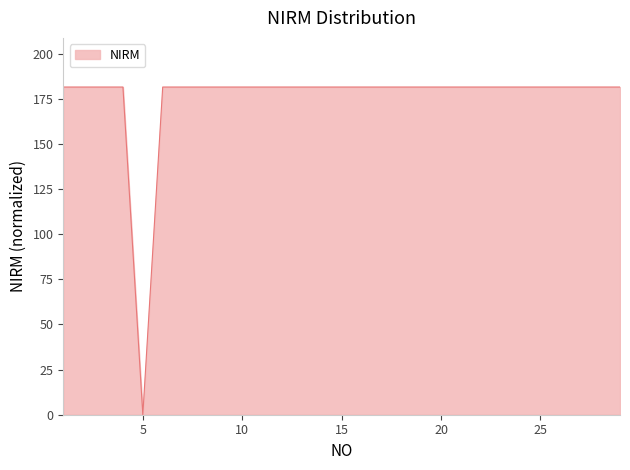

How many distinct data groups are displayed?

1